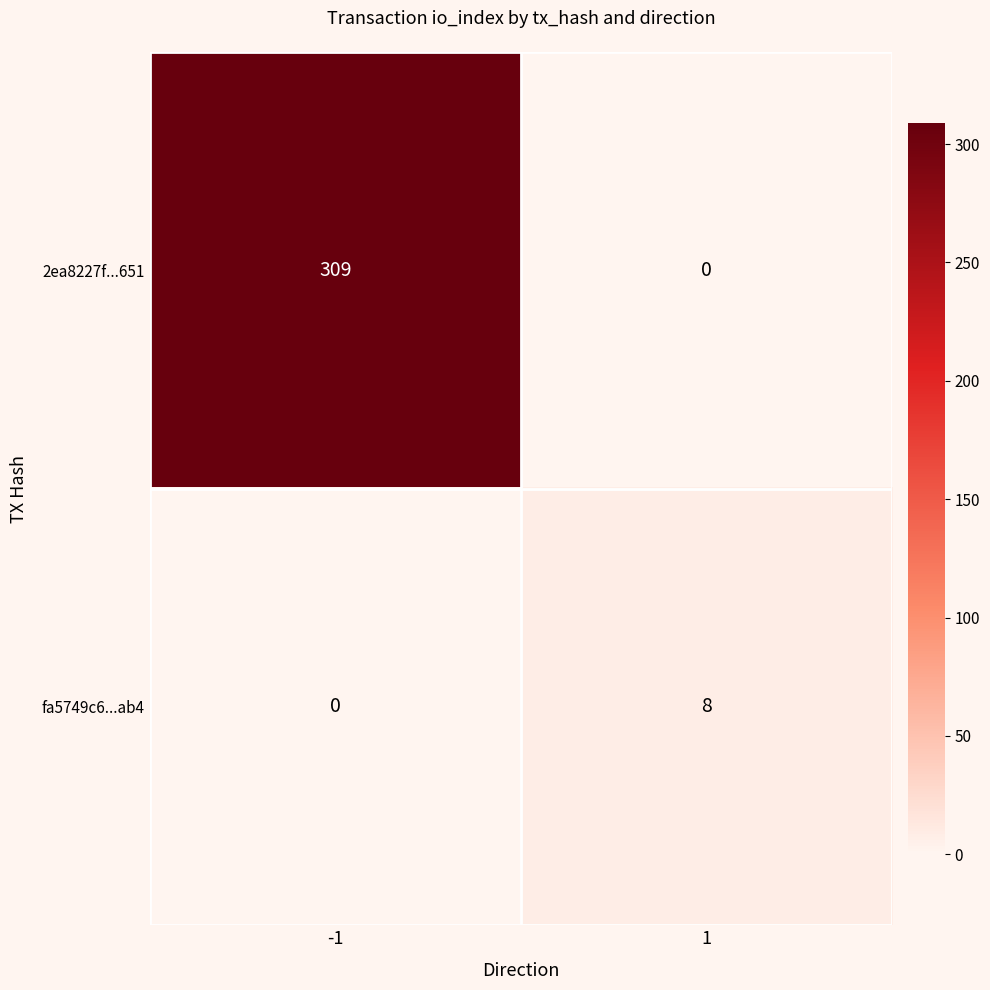

What value does the 2ea8227f...651 series have at -1?

309